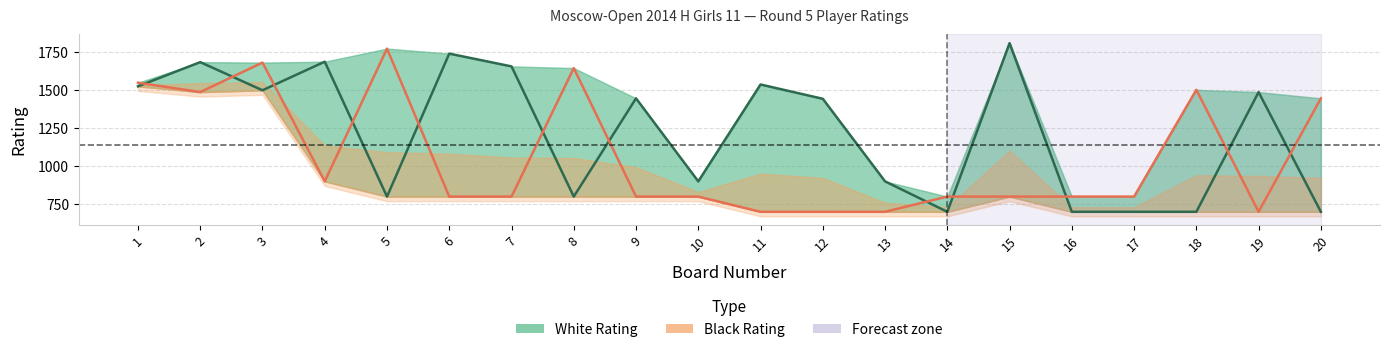

At which label does Black Rating reach its minimum?

11